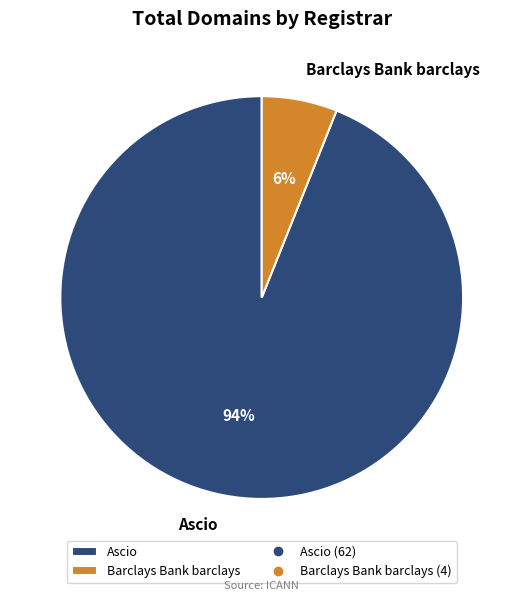

True or false: Ascio accounts for 79% of the total.

False